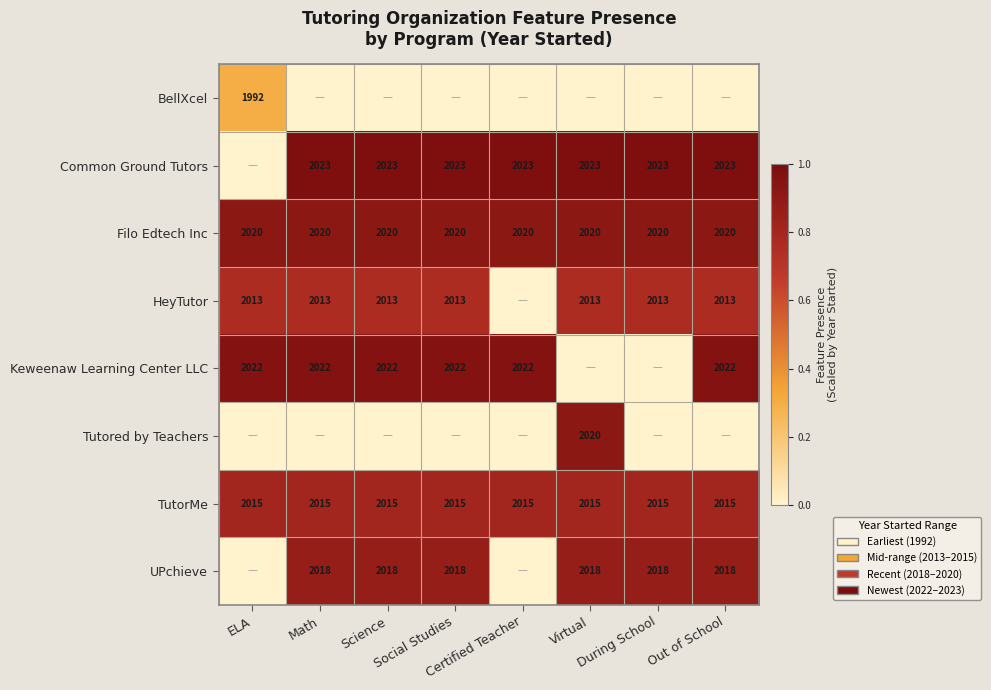

What is the sum of all Filo Edtech Inc values?

16160